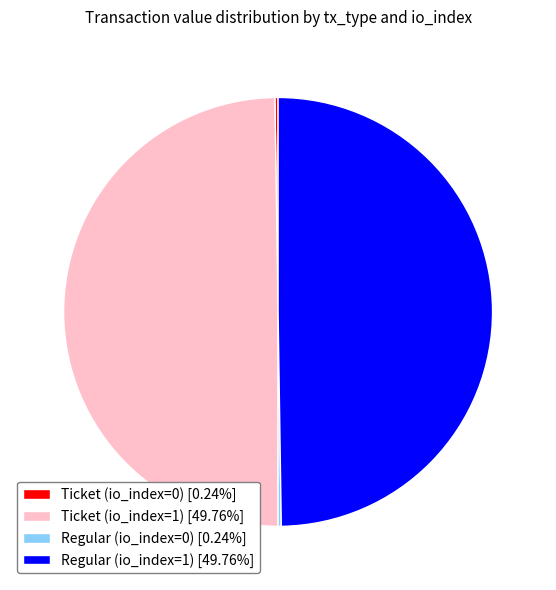

Approximately how many times larger is the value at Regular (io_index=1) [49.76%] compared to Ticket (io_index=1) [49.76%]?

1.0